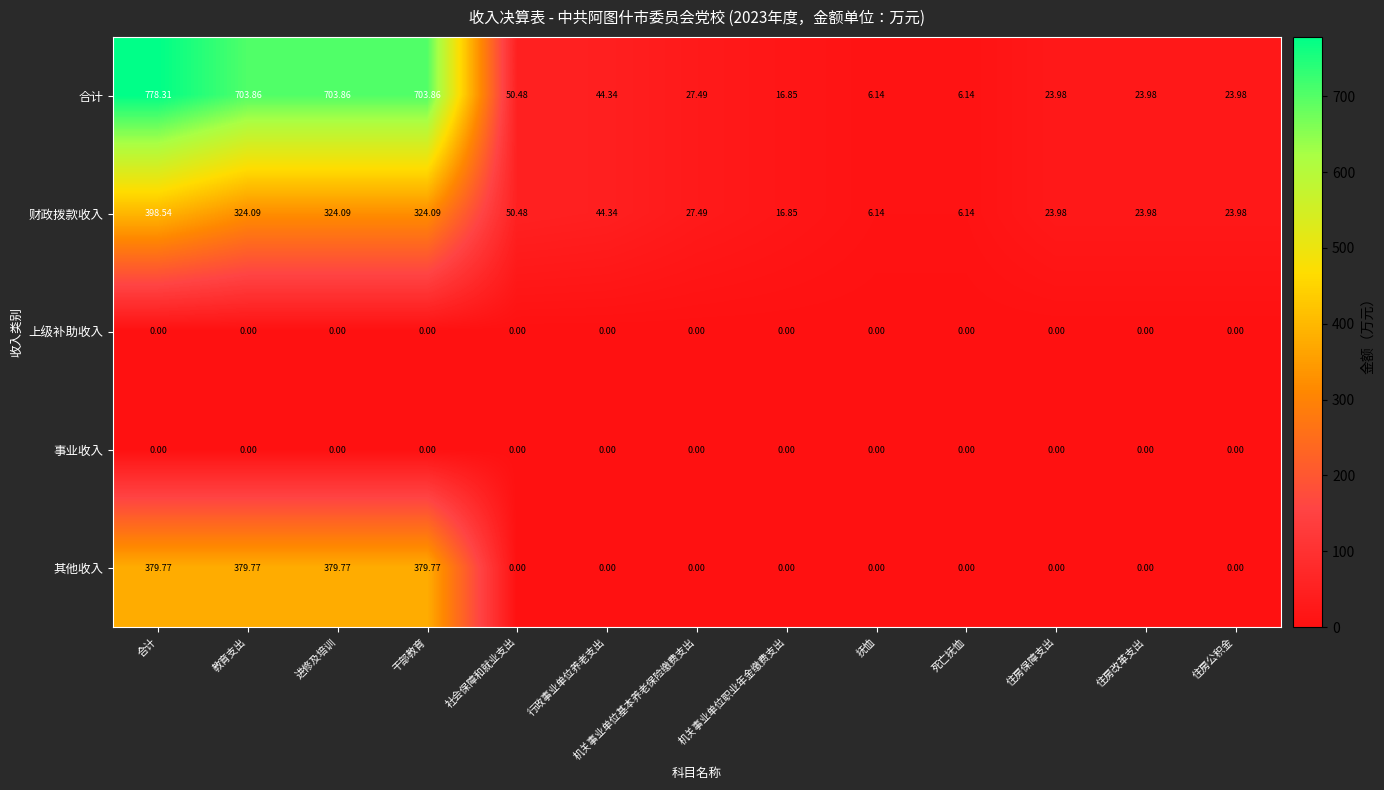

Where does the 财政拨款收入 series first go above 27?

合计